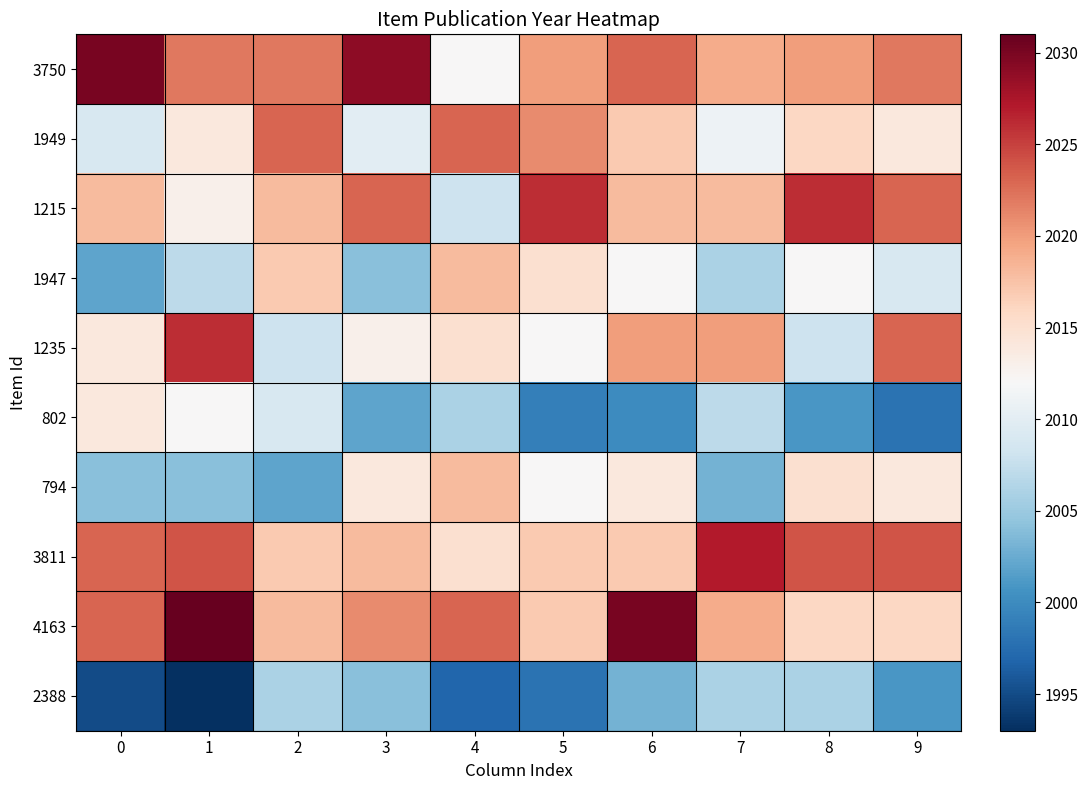

At which category is the sum across all series the highest?

6